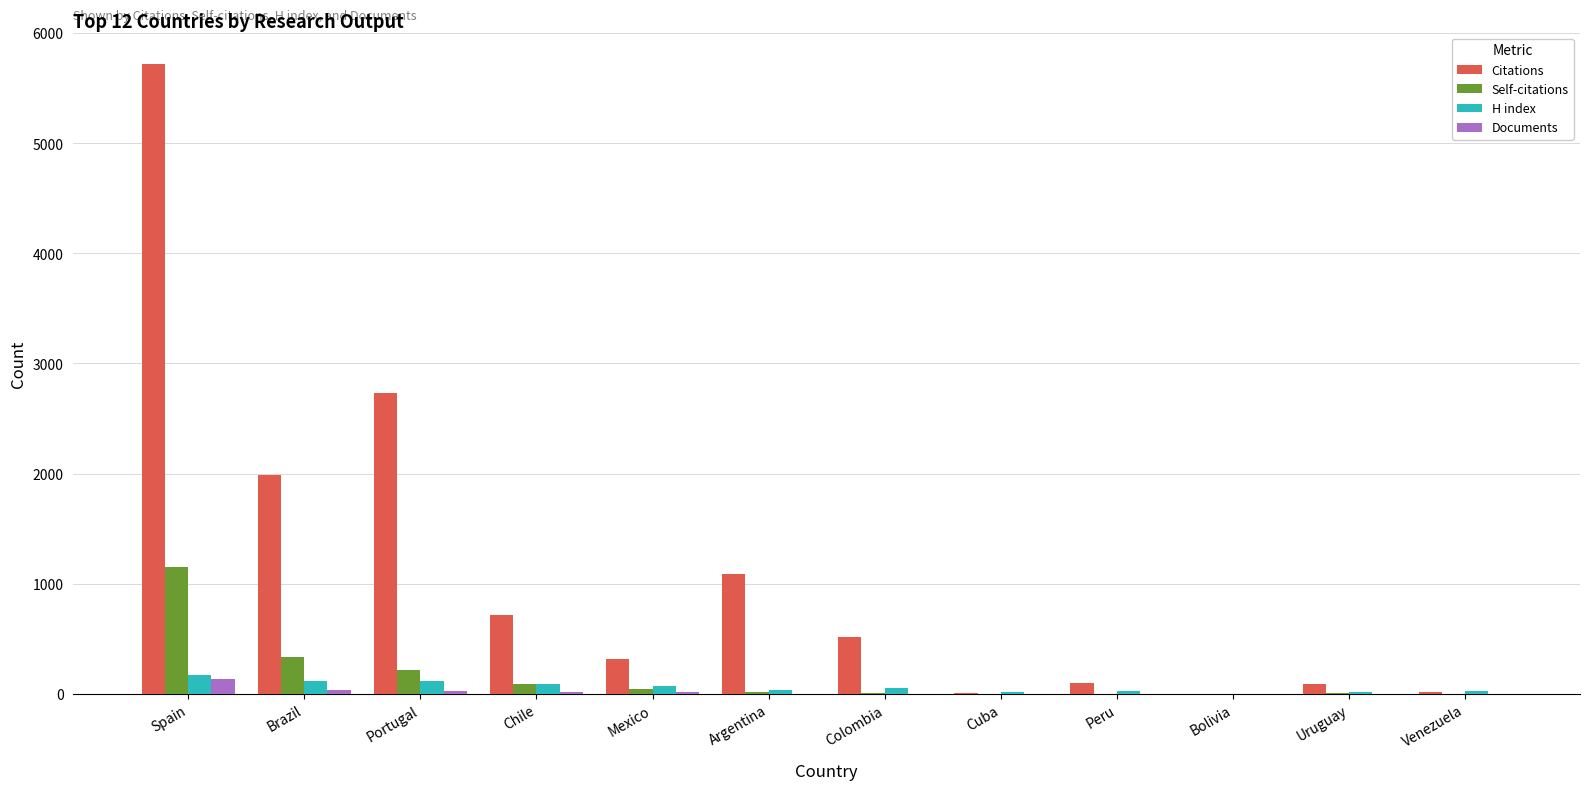

What is the greatest value displayed?

5720